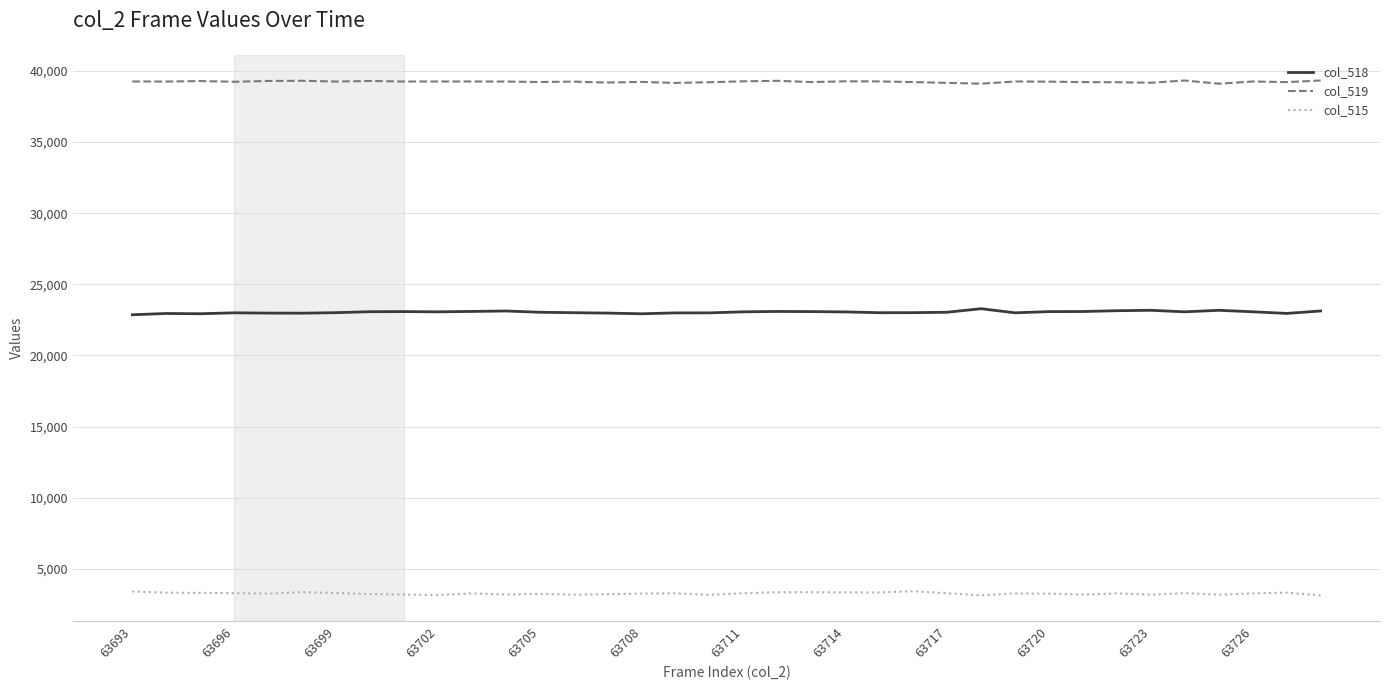

What is the sum of all col_518 values?

829665